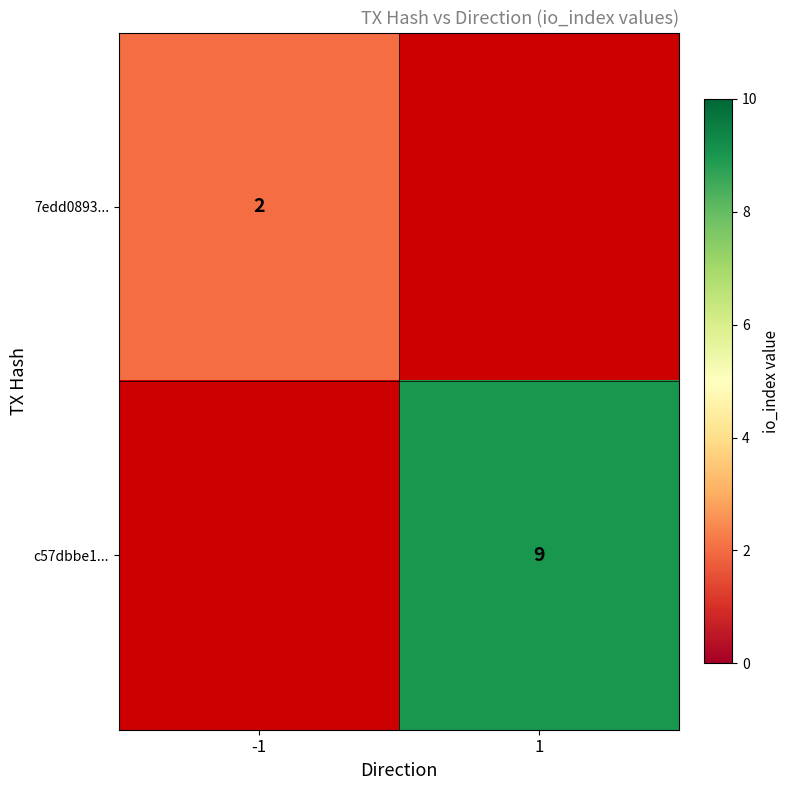

True or false: 7edd0893... has a value of 1 at -1.

False